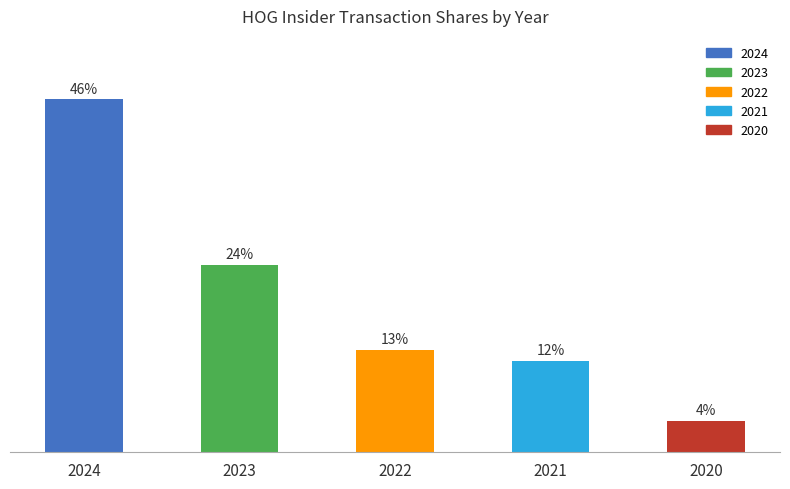

What is the average value?

20.0